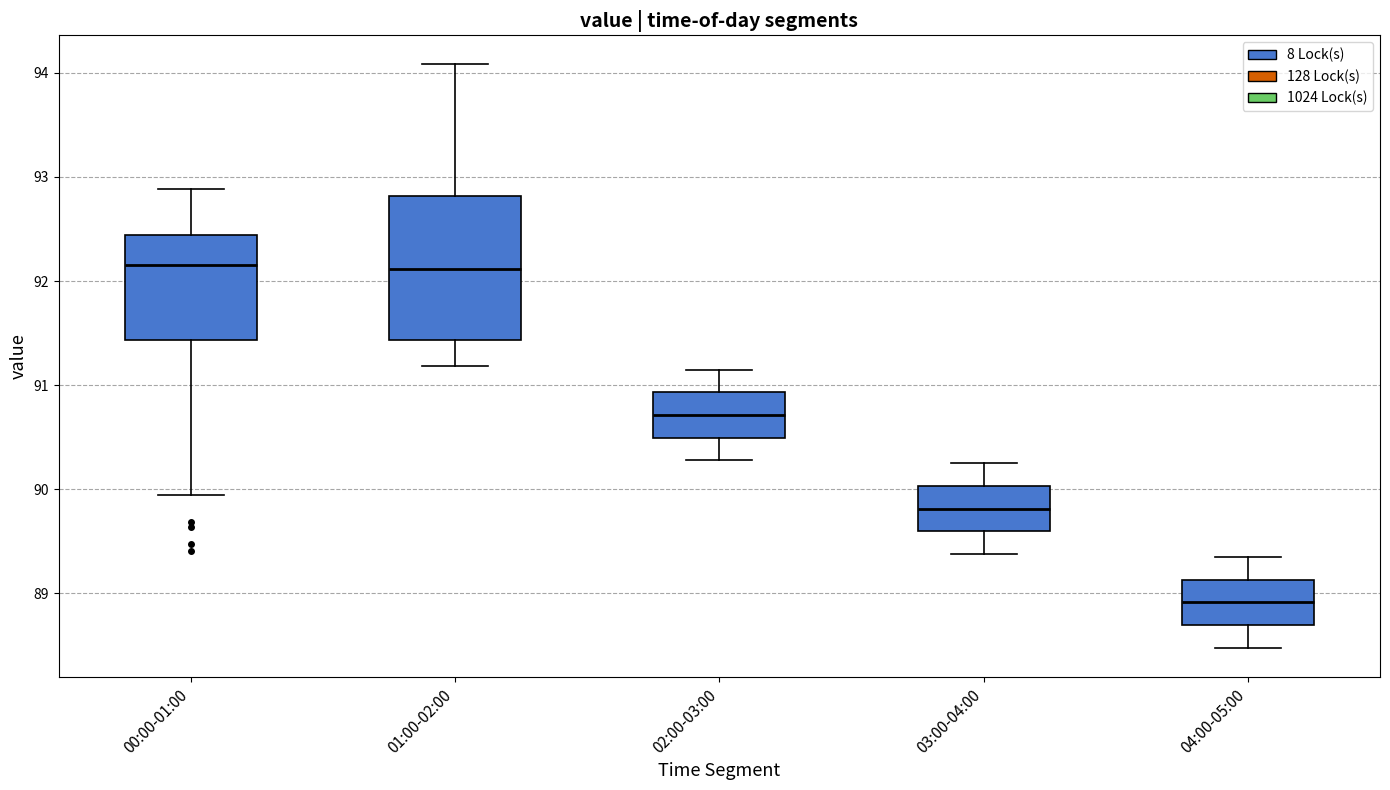

Where is the upper edge of the box for 01:00-02:00 on the y-axis? The values are not printed on the chart, so give them approximately, as read against the axis.

92.8